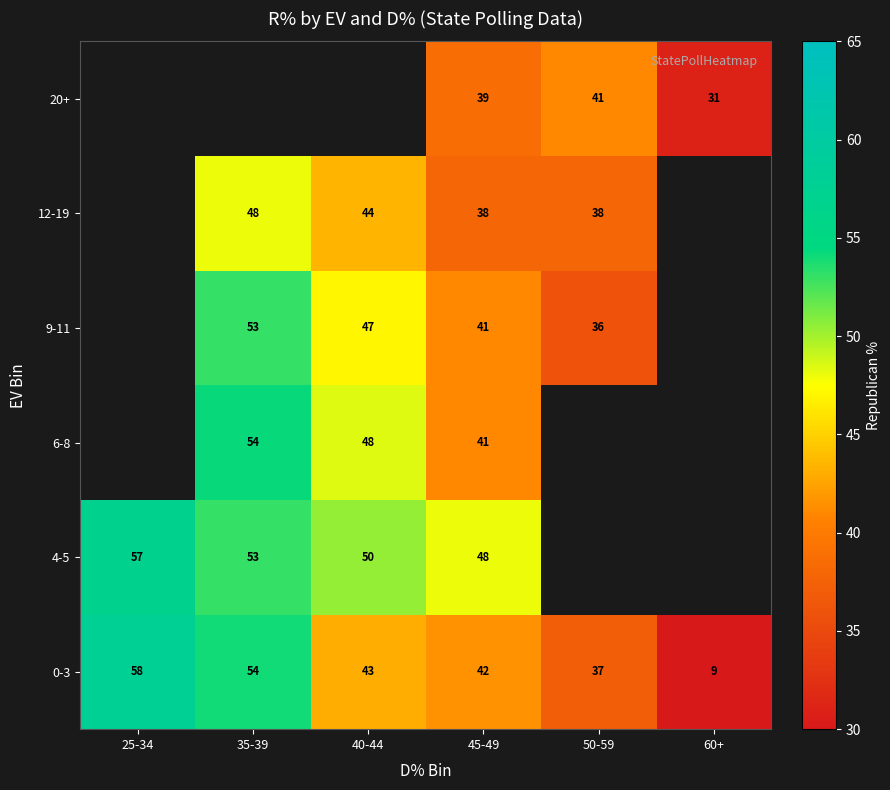

At which label does 4-5 reach its peak?

25-34